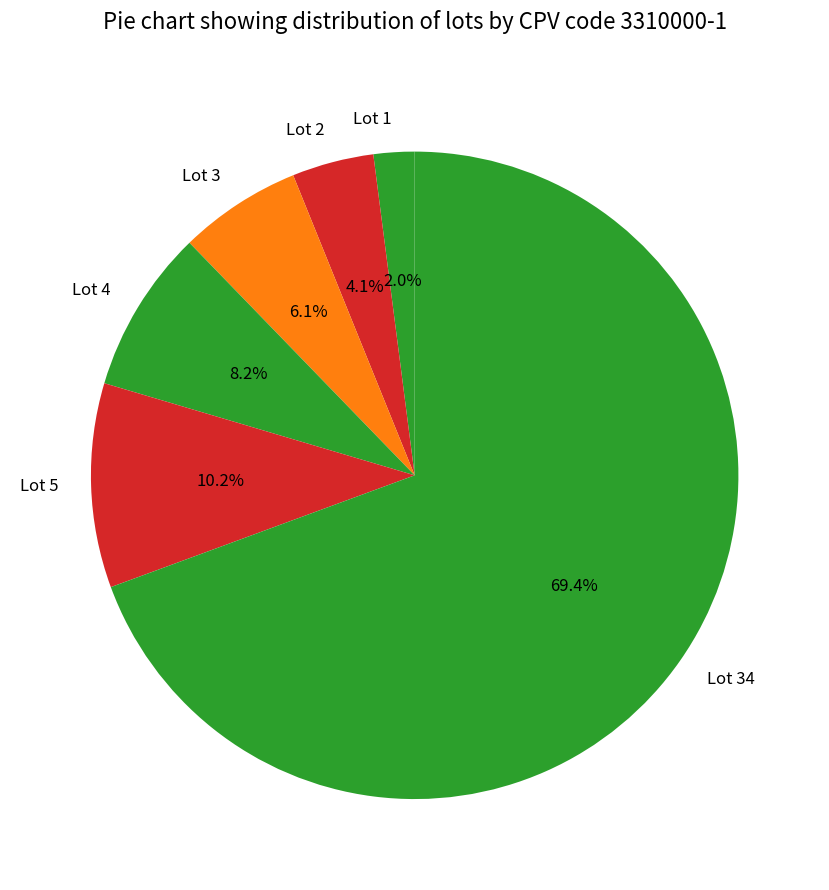

Do Lot 1 and Lot 3 together represent more than half of the pie?

No